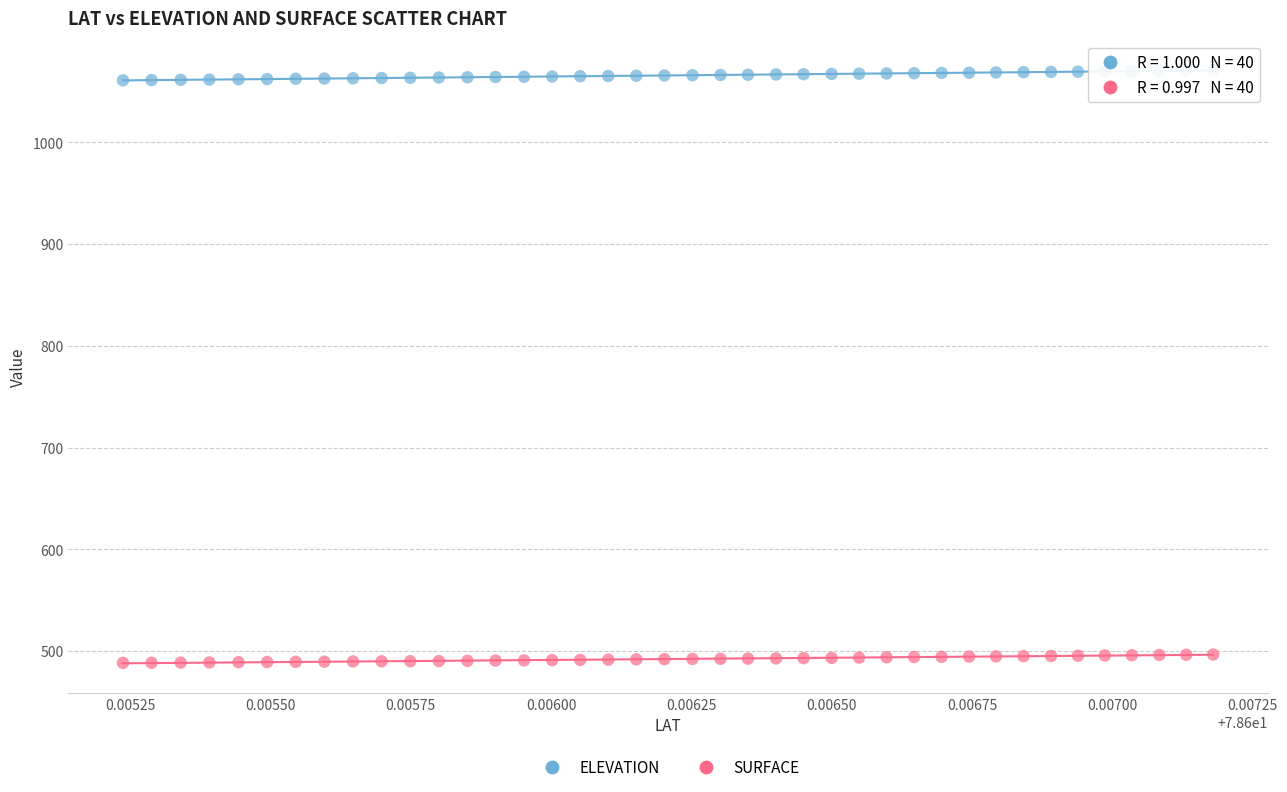

Which series reaches the minimum Y coordinate?

SURFACE